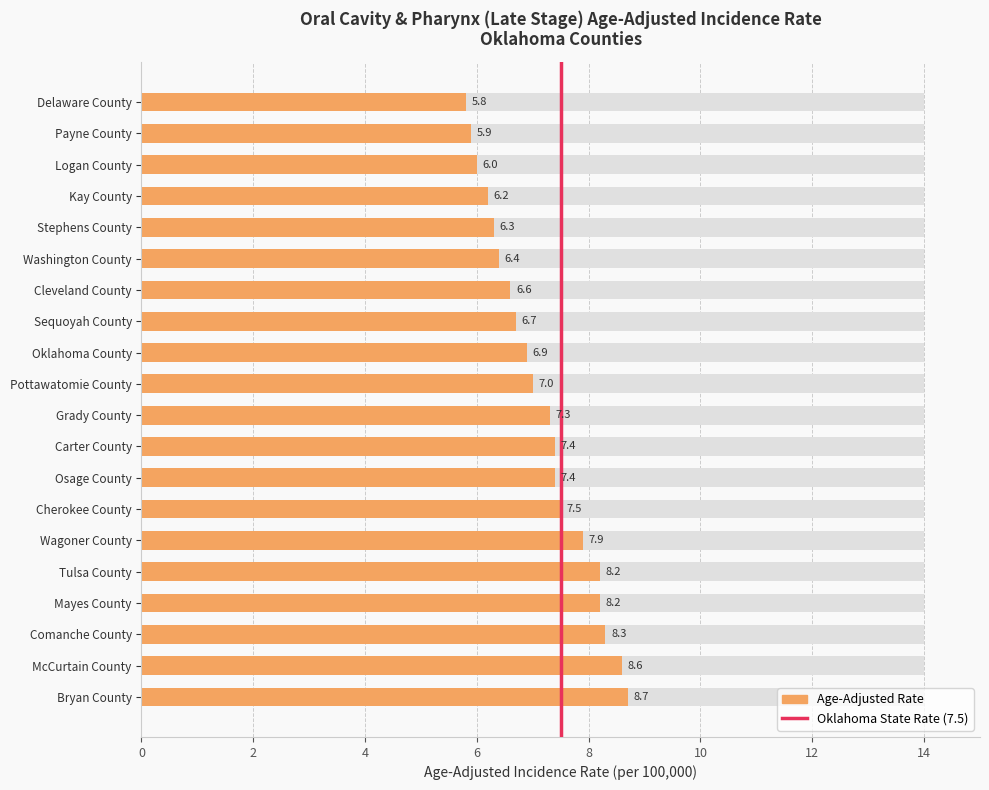

What is the label of the 2nd bar from the right?

McCurtain County